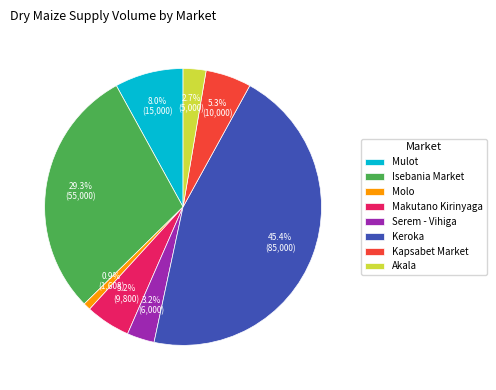

To the nearest percent, what is the difference between the Keroka and Serem - Vihiga slice percentages?

42%